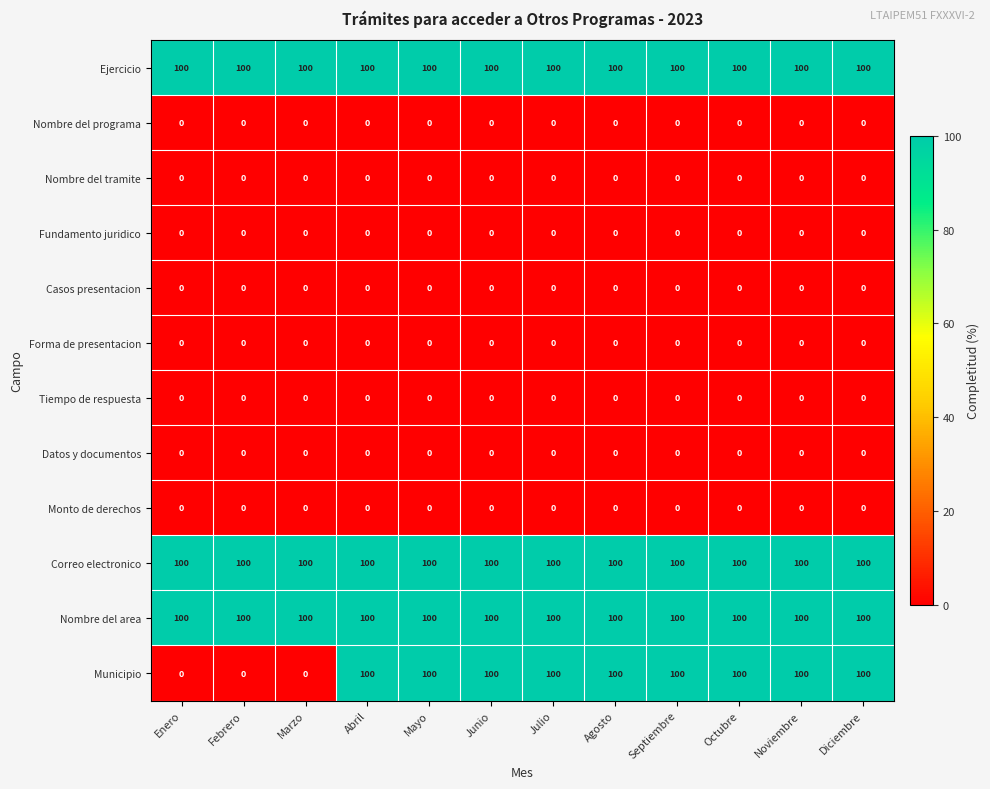

What is the total value across all series at Noviembre?

400